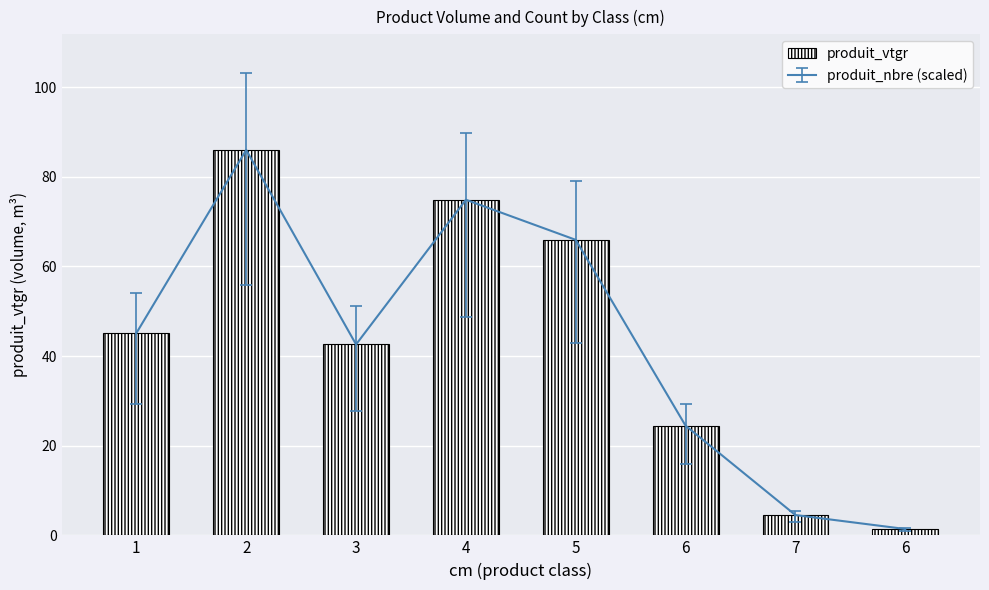

Rank the categories by value from lowest to highest.

6, 7, 6, 3, 1, 5, 4, 2